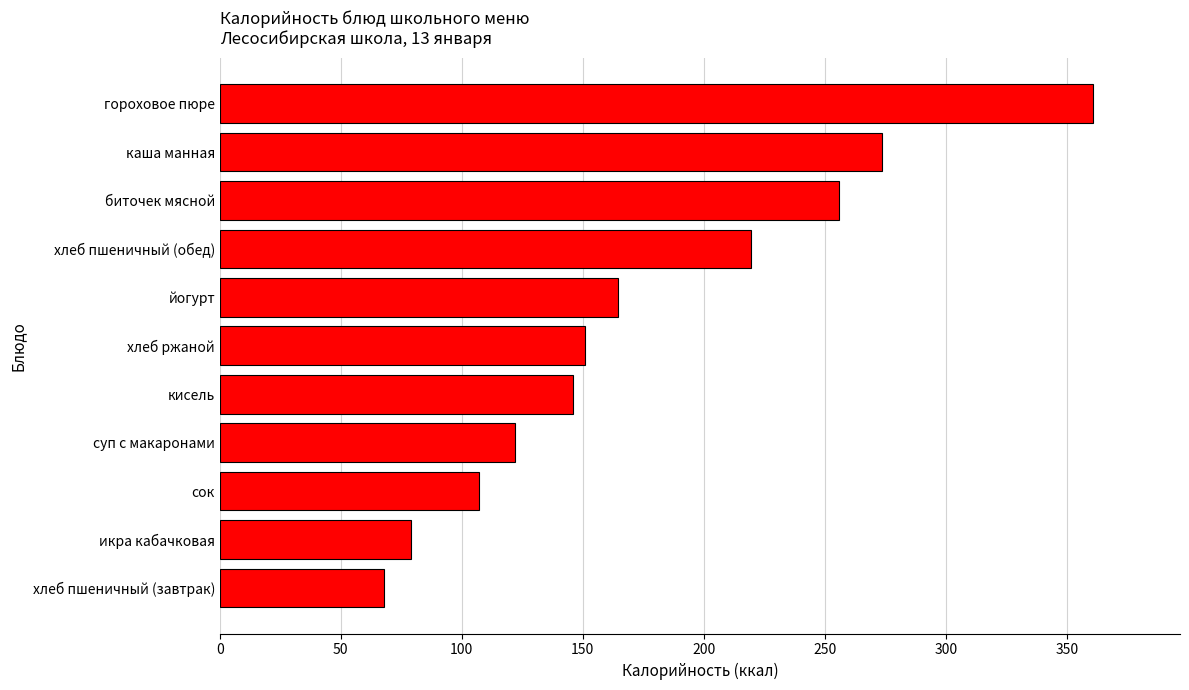

Count the number of data series in this chart.

1